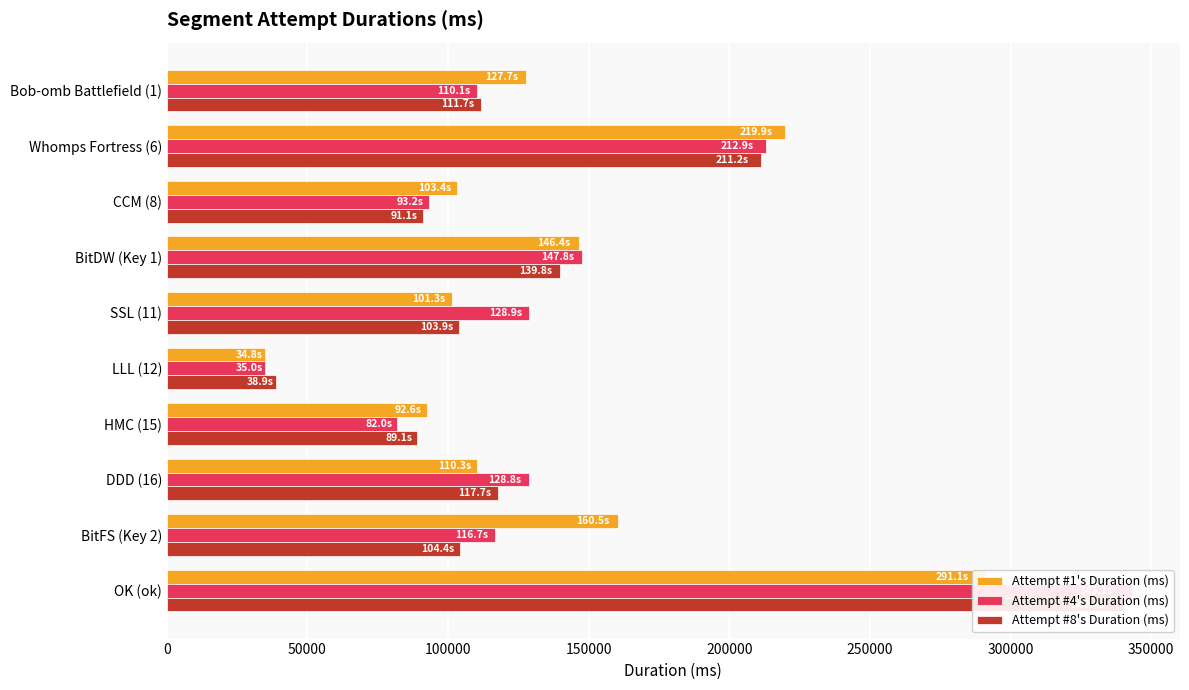

What are all the series names shown in the legend?

Attempt #1's Duration (ms), Attempt #4's Duration (ms), Attempt #8's Duration (ms)